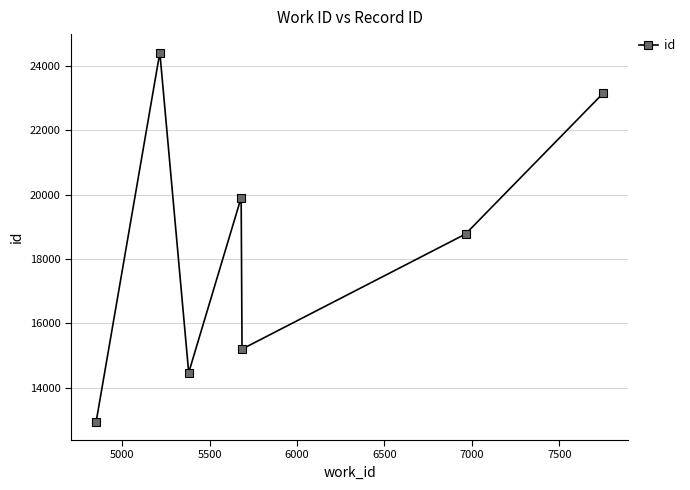

What is the difference between the maximum and minimum values?

11469